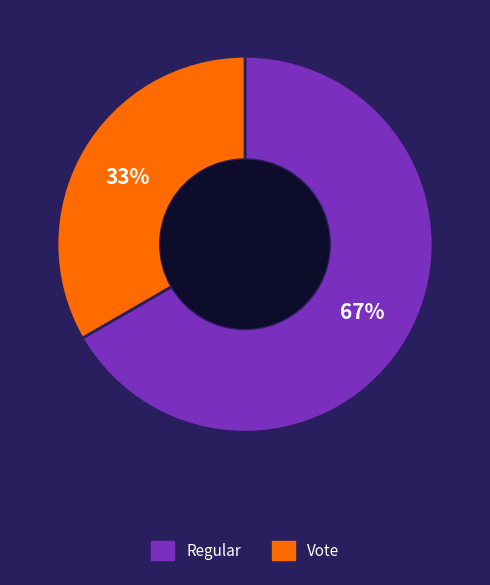

Which slice is the smallest?

Vote